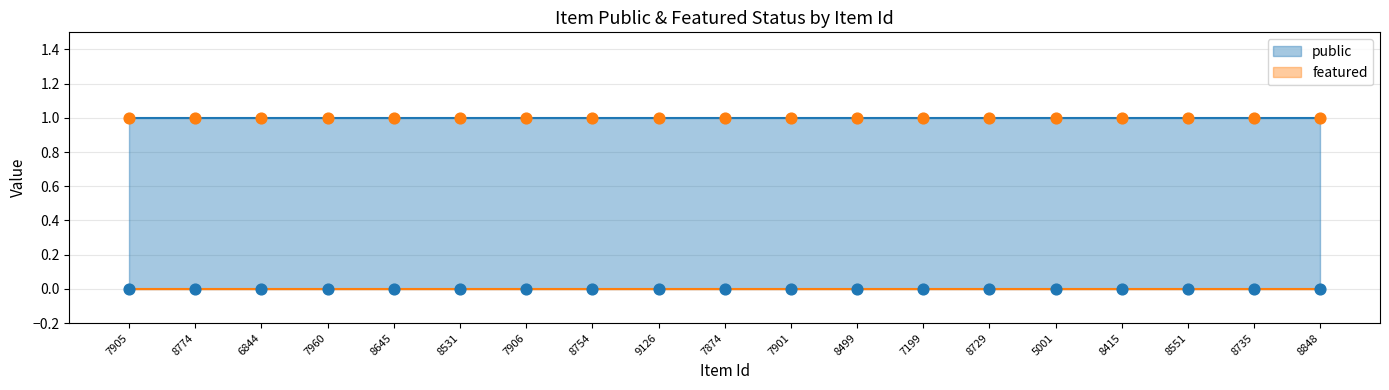

Which series contains the lowest Y value?

featured